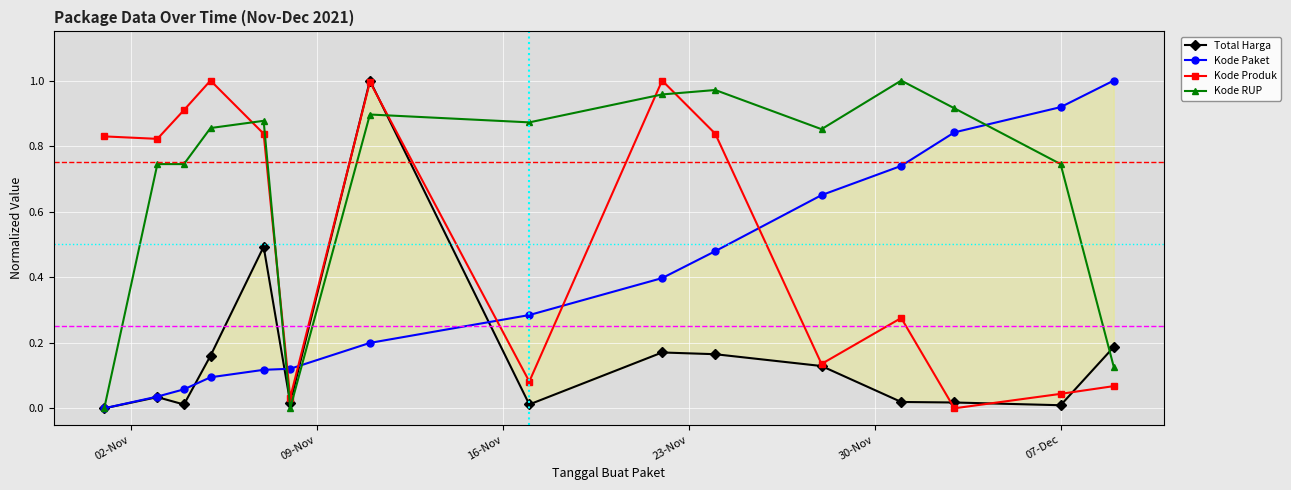

How many times do Kode Produk and Kode RUP cross each other?

5